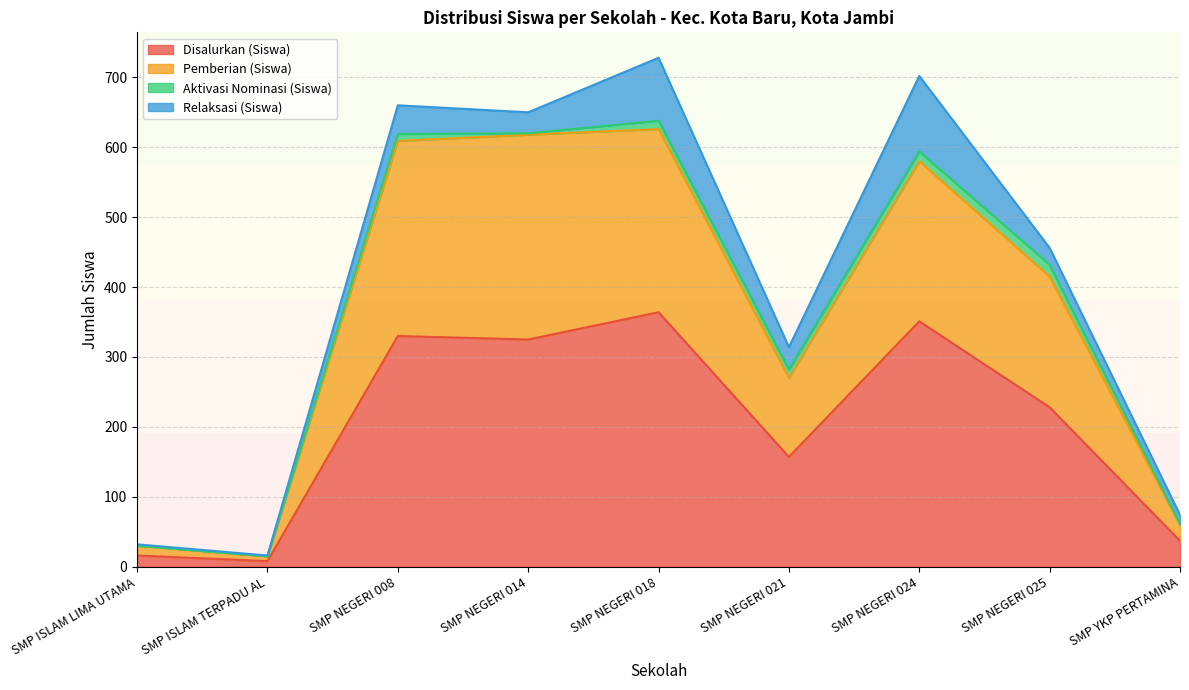

Does the chart display data point markers on the line(s)?

No